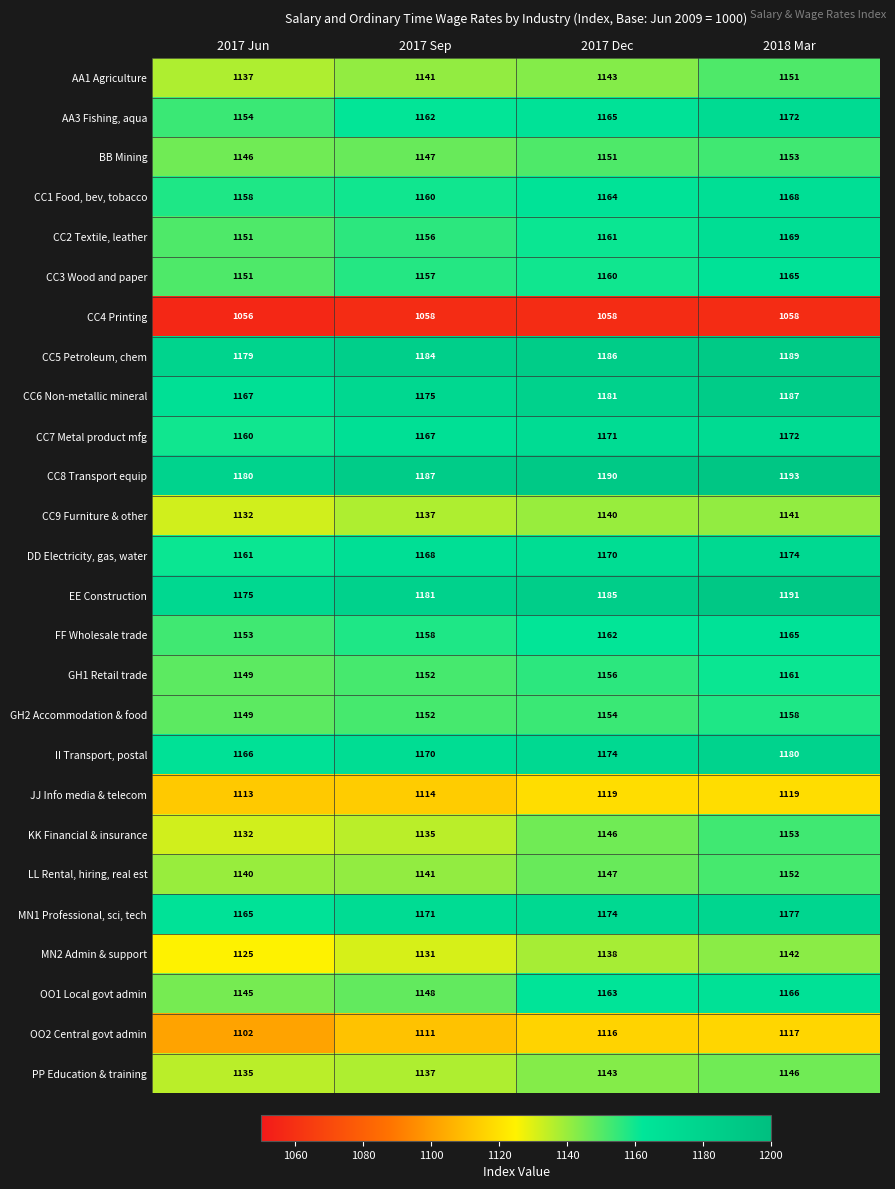

Where is MN1 Professional, sci, tech nearest to the value 1171?

2017 Sep